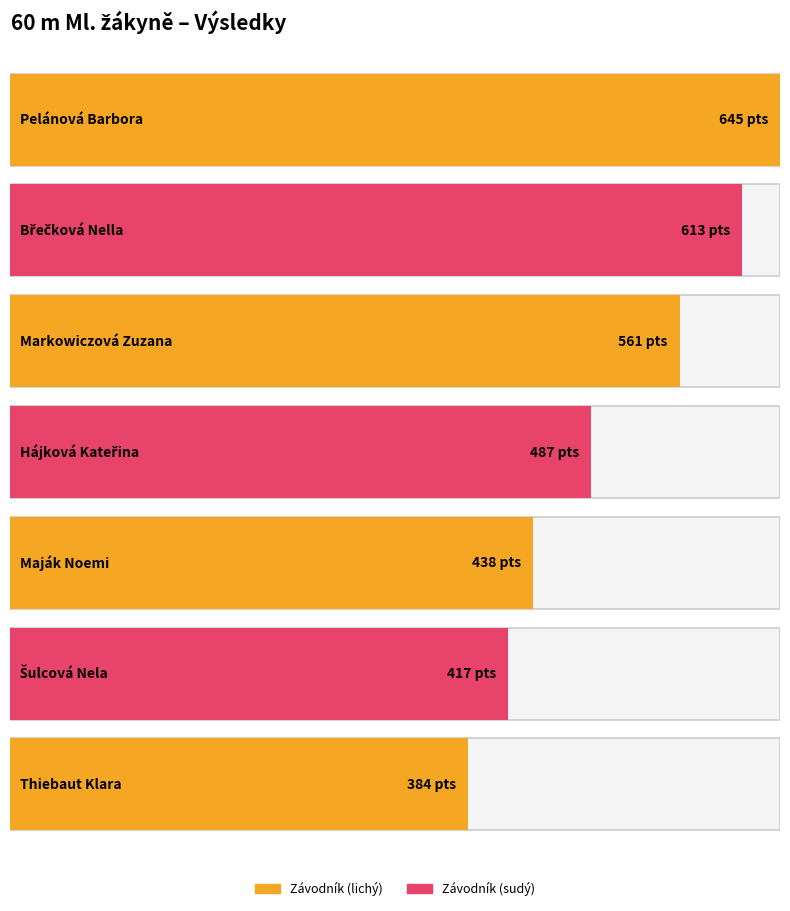

What is the sum of all Body values?

3545.0